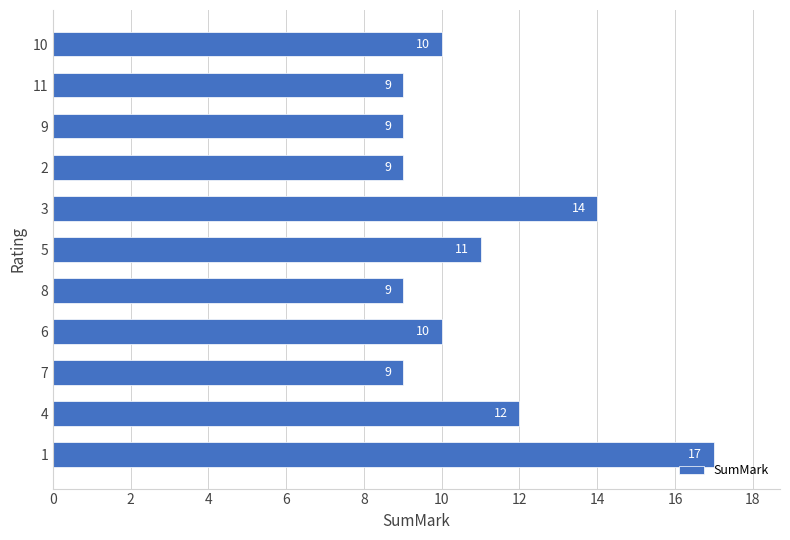

What is the change in value from 4 to 9?

-3